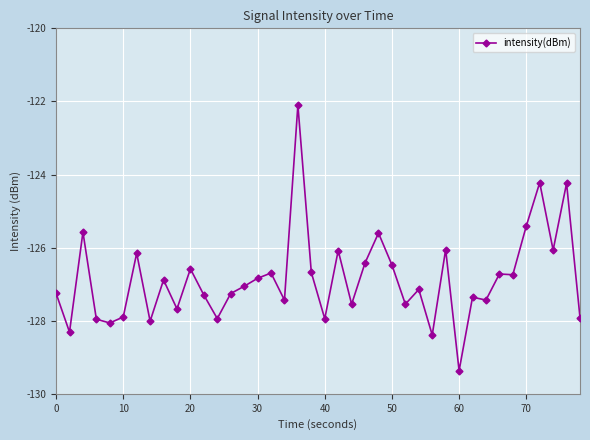

True or false: there are more than 2 points higher than both neighbors.

True